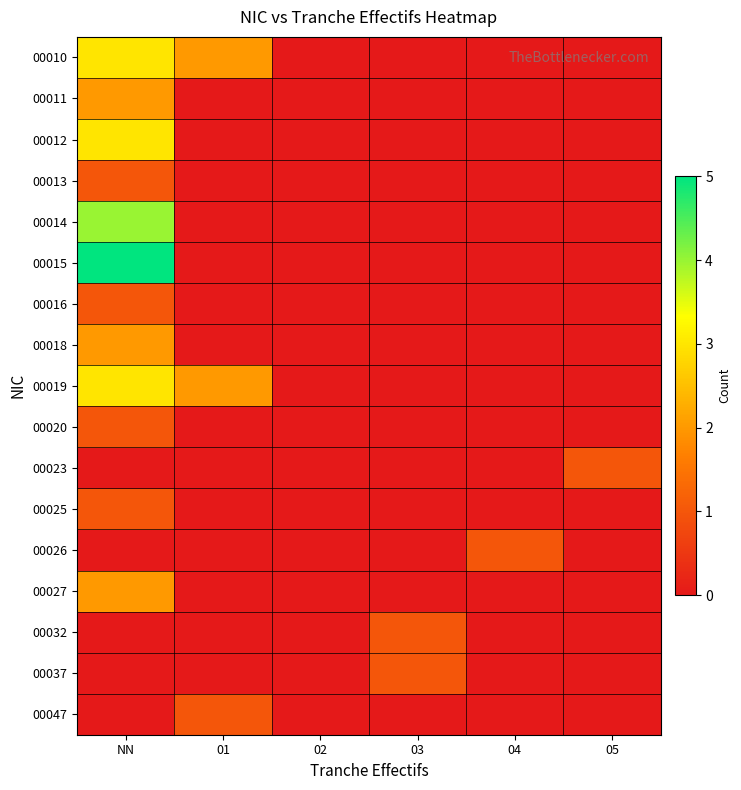

Rank the series at 04 from lowest to highest value.

00010, 00011, 00012, 00013, 00014, 00015, 00016, 00018, 00019, 00020, 00023, 00025, 00027, 00032, 00037, 00047, 00026